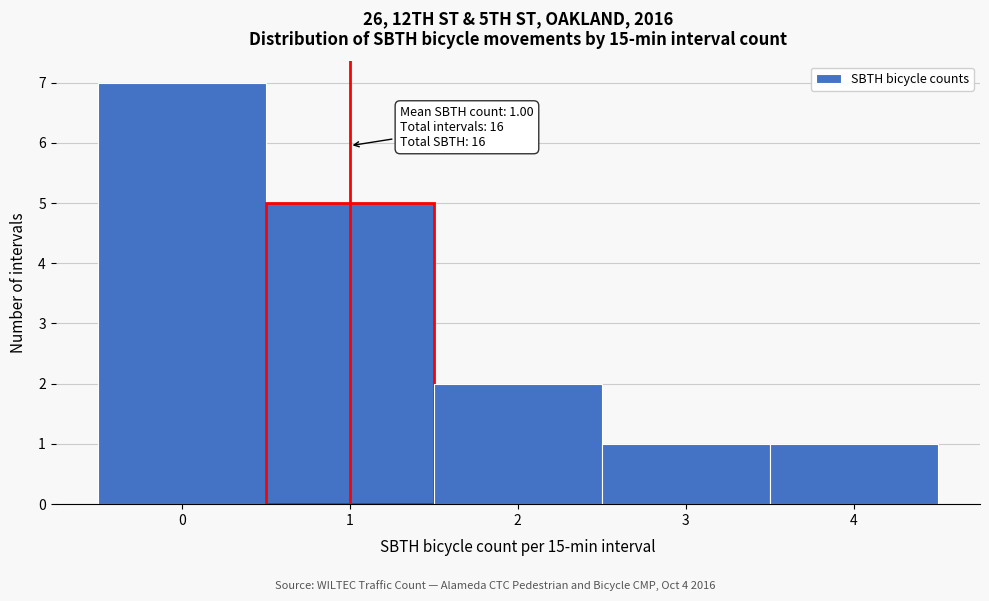

Which range on the x-axis has the tallest bar?

-0.5 to 0.5